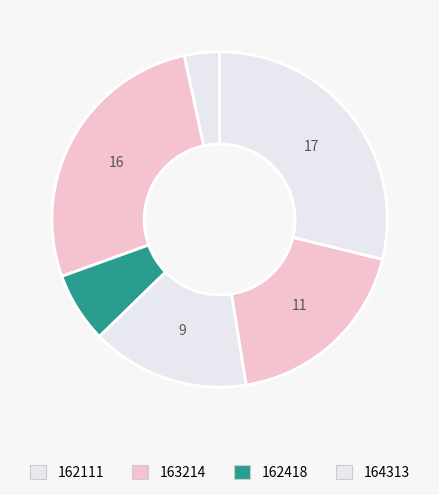

Count the number of slices in the pie.

6